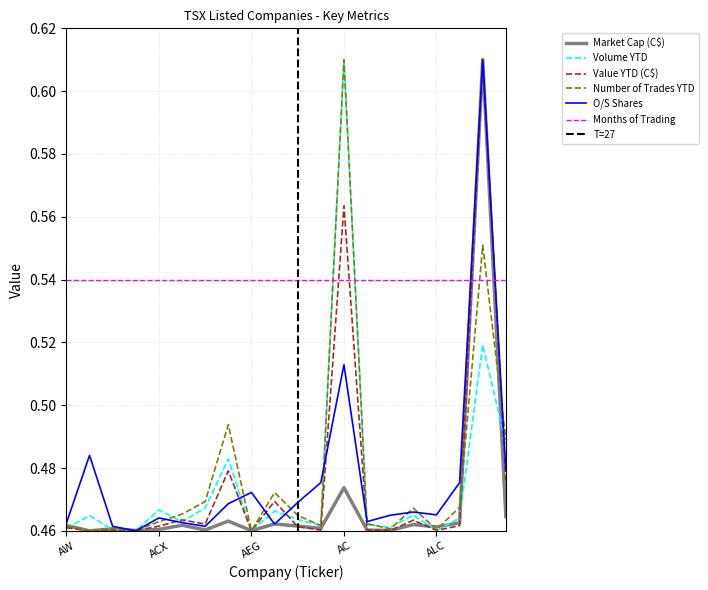

The value of Market Cap (C$) at ADEN is 0.5. True or false?

True